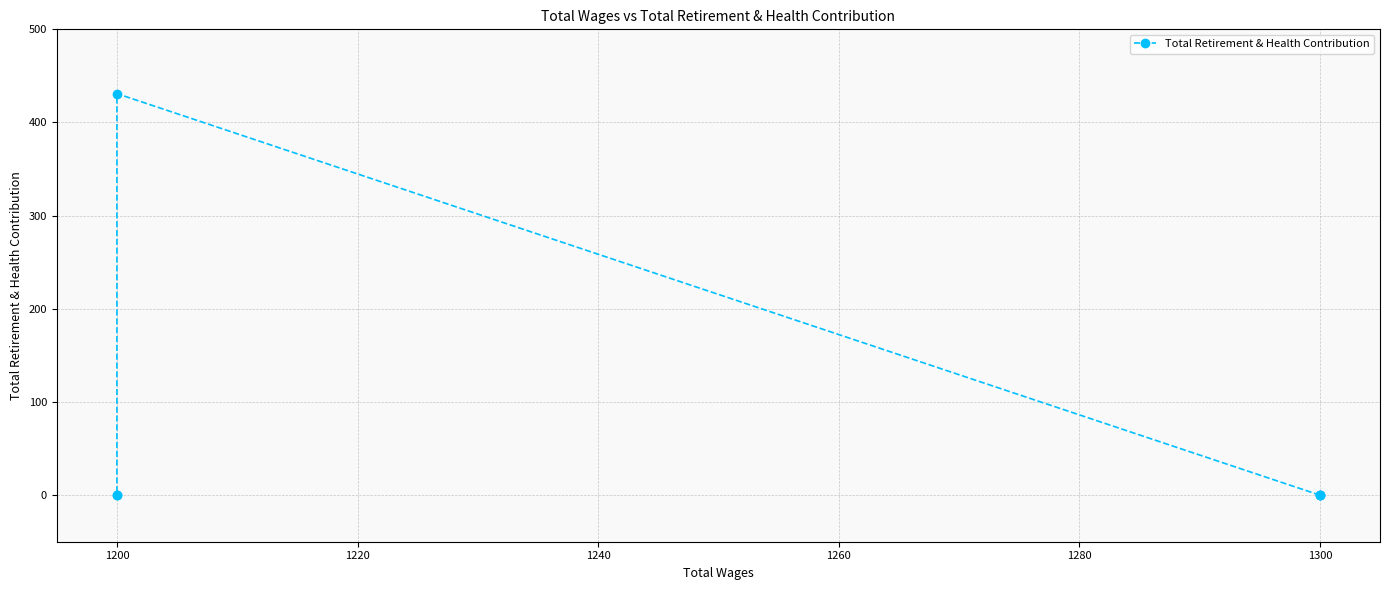

Count the number of values greater than 0.

1